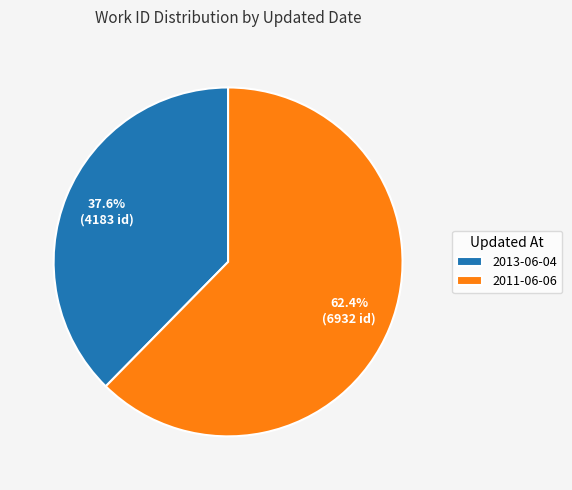

How many slices are in this pie chart?

2